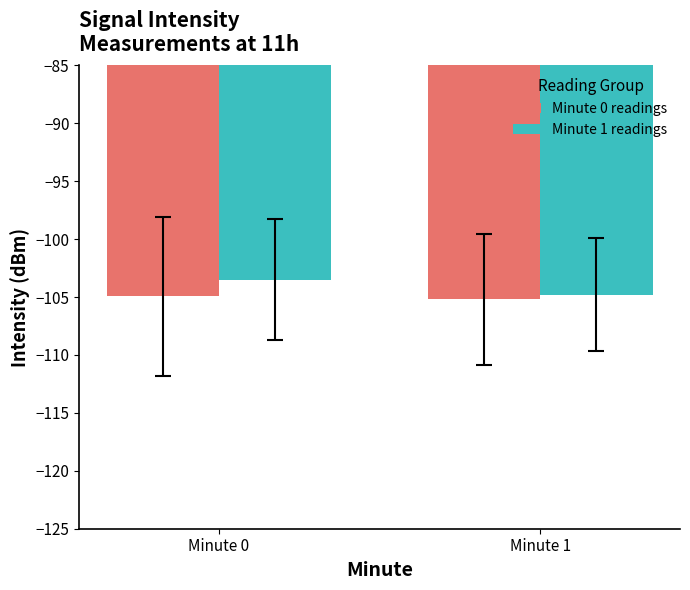

How many groups of bars are there?

2